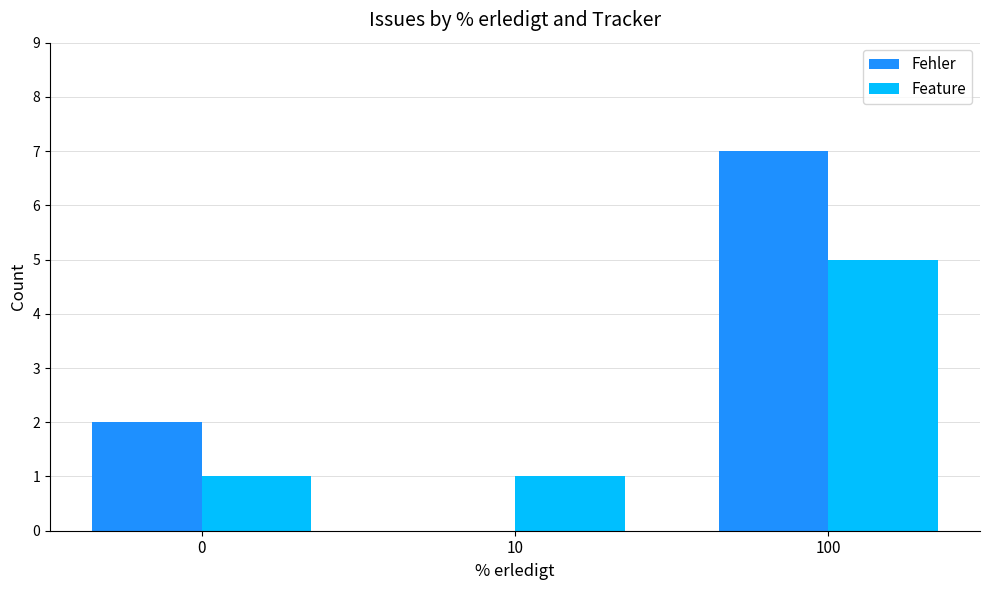

Are the bars horizontal?

No